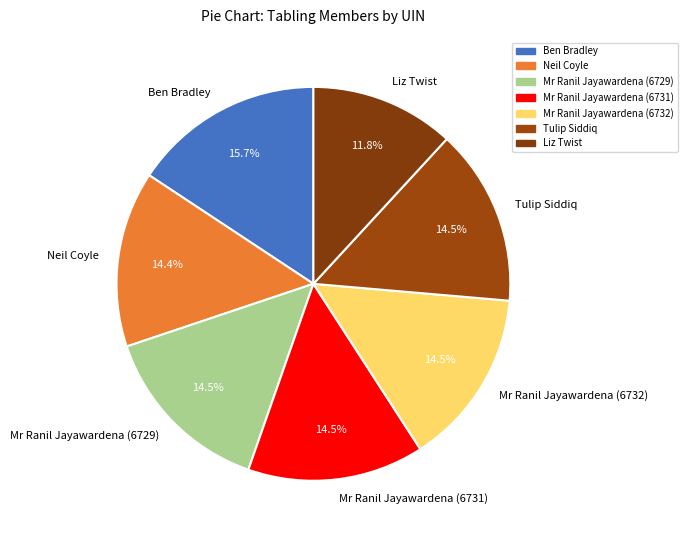

To the nearest percent, what is the combined percentage of Mr Ranil Jayawardena (6732) and Ben Bradley?

30%